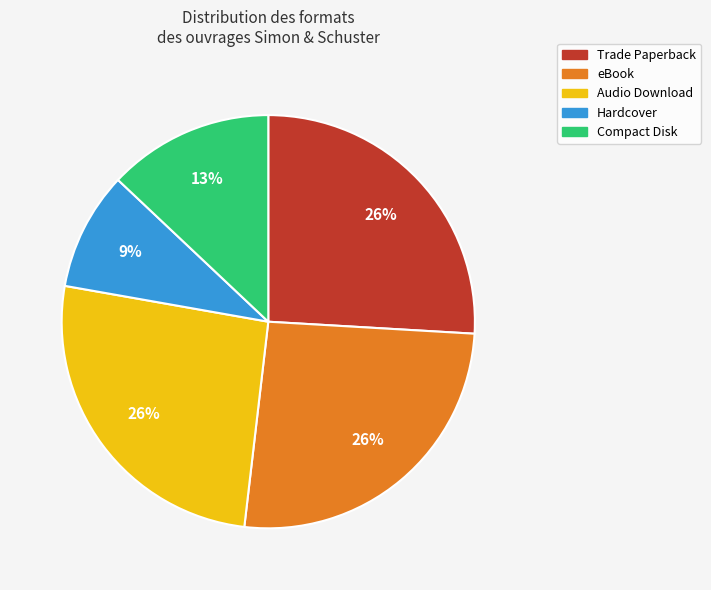

Is there any slice that represents more than half of the pie?

No